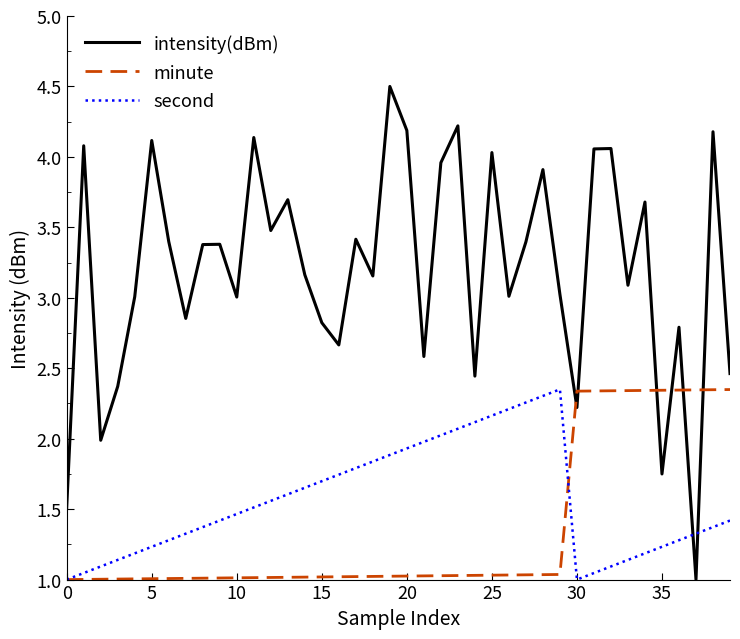

After their last crossing, which series has the higher values: minute or intensity(dBm)?

intensity(dBm)